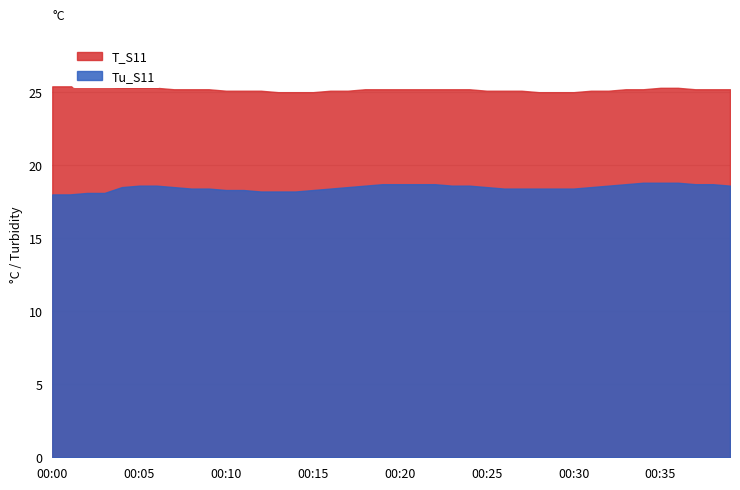

Rank the series by their average value, from highest to lowest.

T_S11, Tu_S11